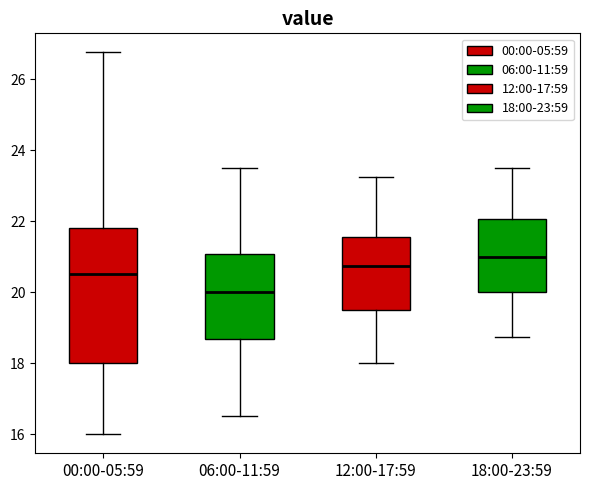

Reading left to right, transcribe this box plot: for each box, give where its median line is, the range the box spans, and where its two whiskers end, as read against the y-axis. The values are not printed on the chart, so give them approximately, as read against the axis.

00:00-05:59: median 20.6, box 18.0 to 21.8, whiskers 16.0 to 26.8
06:00-11:59: median 20.0, box 18.6 to 21.0, whiskers 16.6 to 23.6
12:00-17:59: median 20.8, box 19.6 to 21.6, whiskers 18.0 to 23.2
18:00-23:59: median 21.0, box 20.0 to 22.0, whiskers 18.8 to 23.6